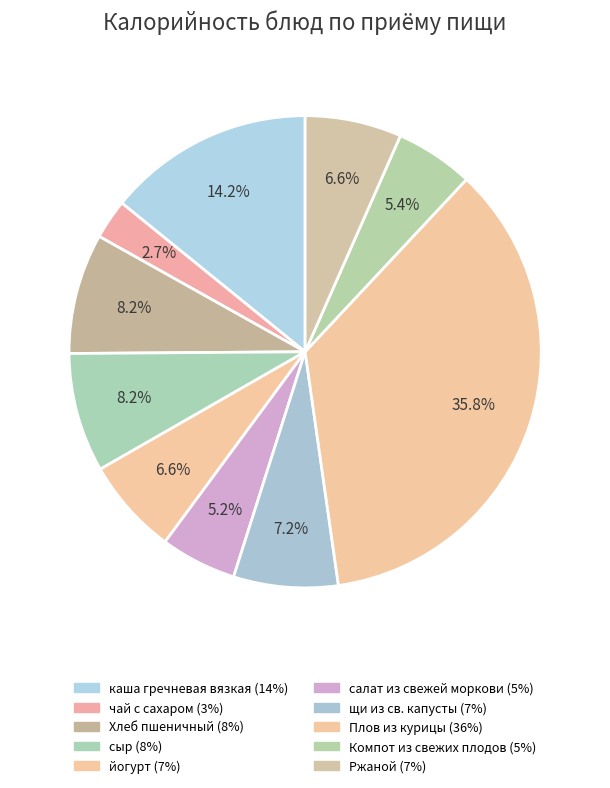

True or false: Плов из курицы accounts for 50% of the total.

False